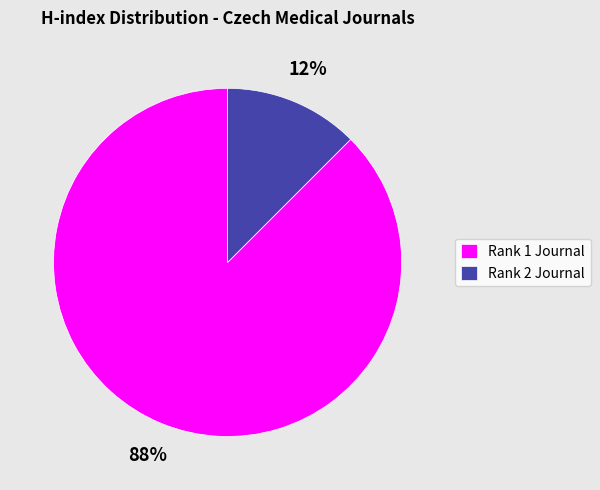

To the nearest percent, what is the average slice percentage?

50%